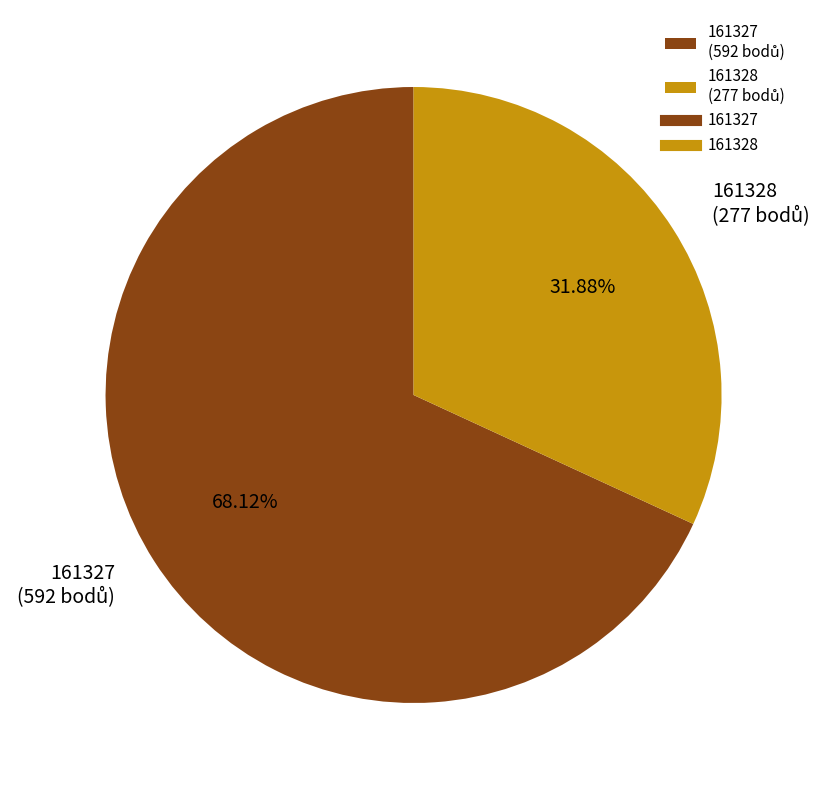

Which category accounts for the majority?

161327